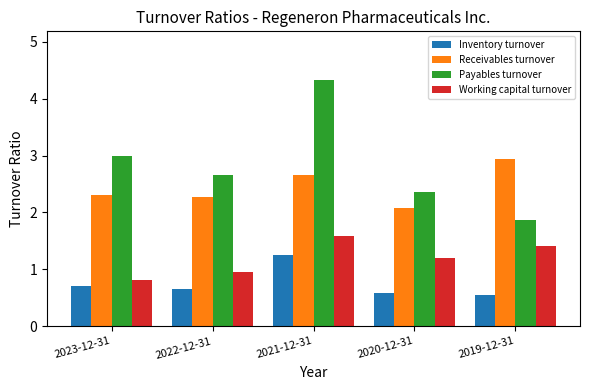

What position from the right is 2021-12-31?

3